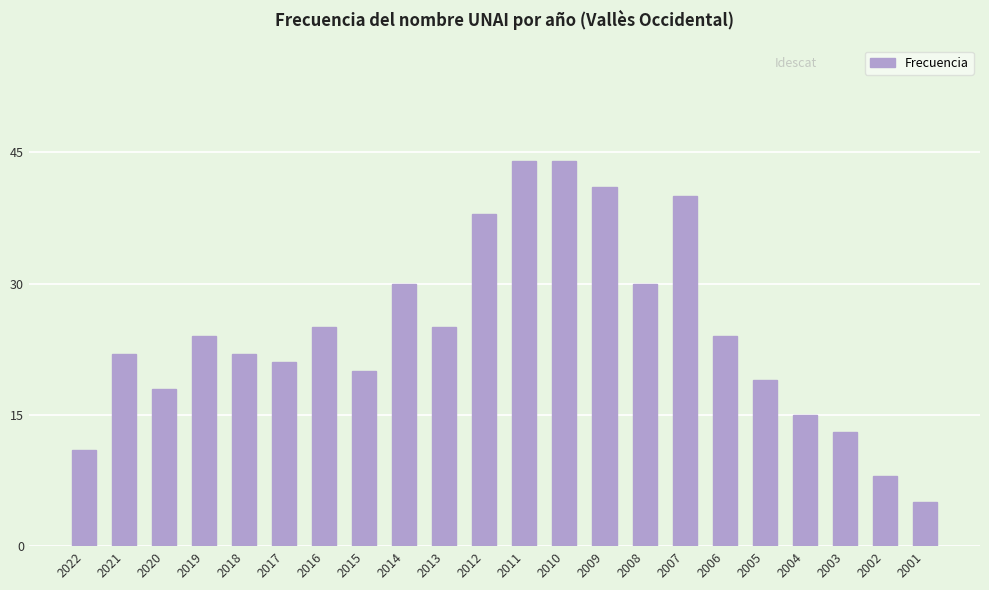

Reading left to right, what are all the values shown in this chart?

11	22	18	24	22	21	25	20	30	25	38	44	44	41	30	40	24	19	15	13	8	5